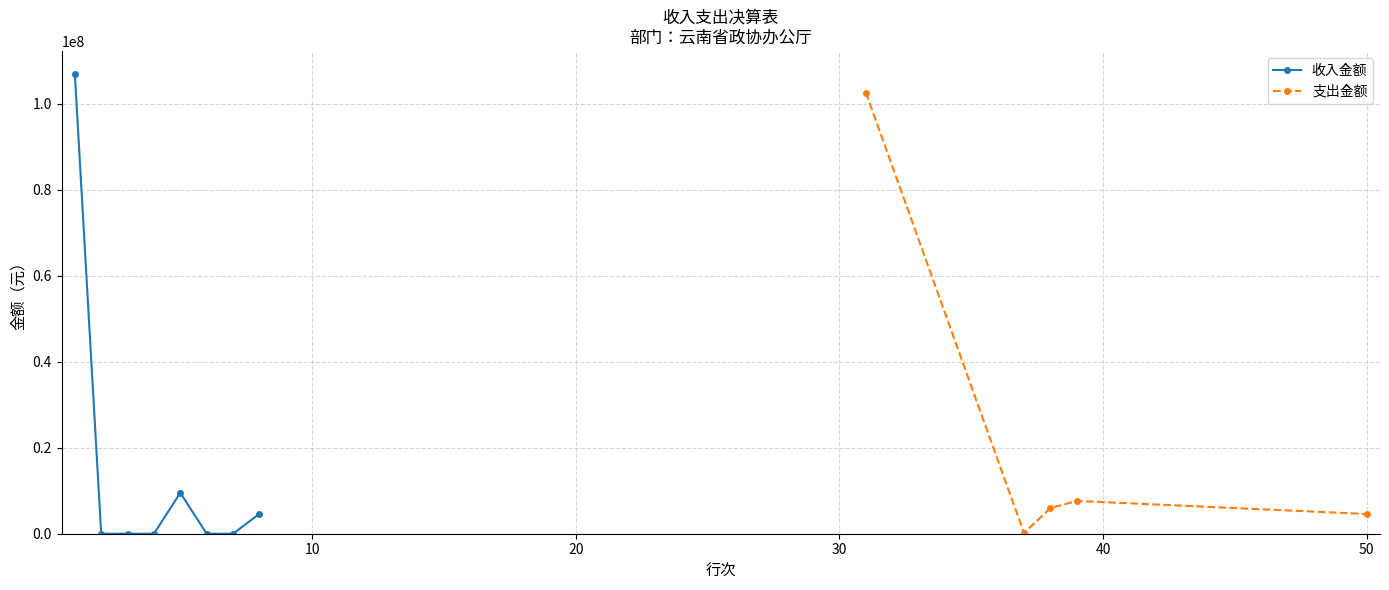

True or false: 支出金额 has more than 2 points higher than both neighbors.

False